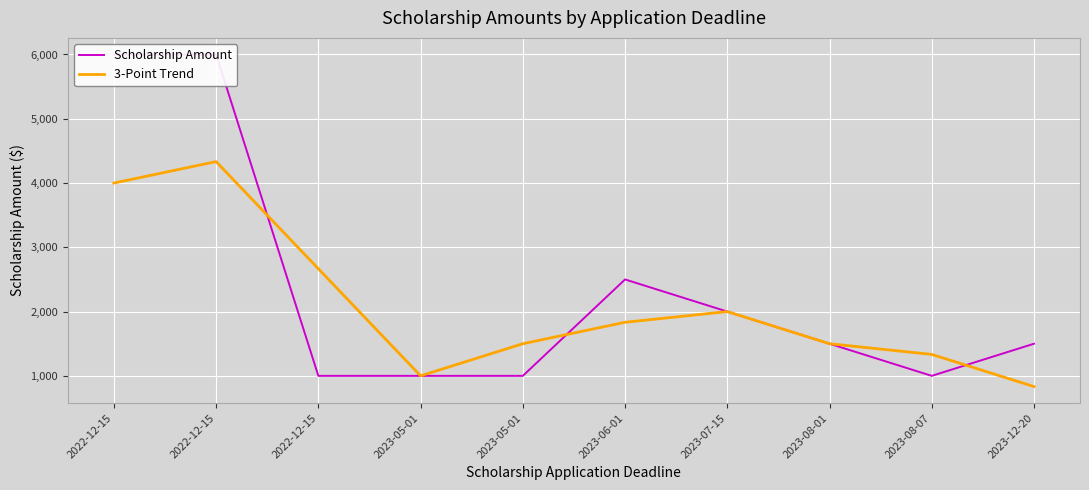

How many values in the 3-Point Trend series exceed 1833?

5